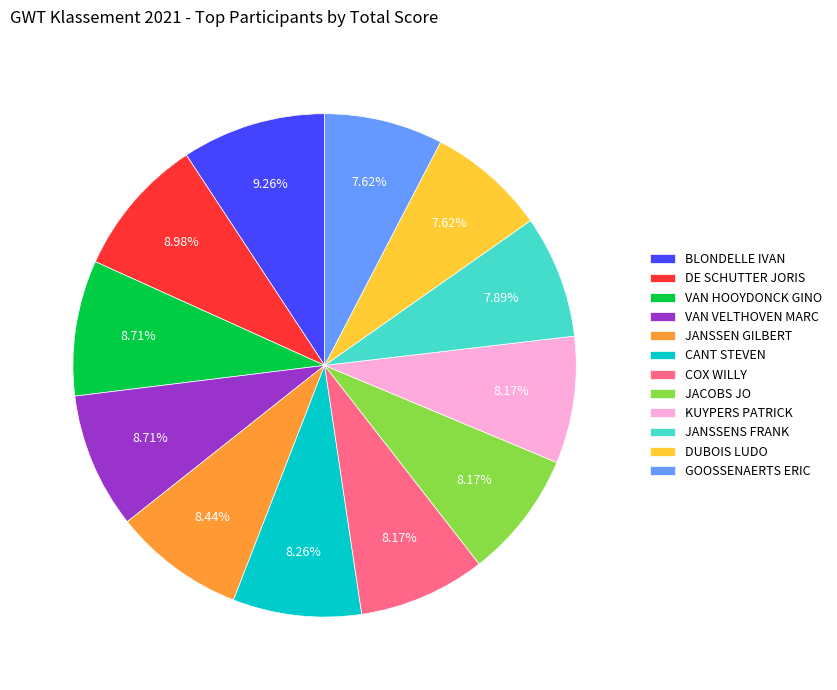

Between BLONDELLE IVAN and JANSSENS FRANK, which is larger?

BLONDELLE IVAN